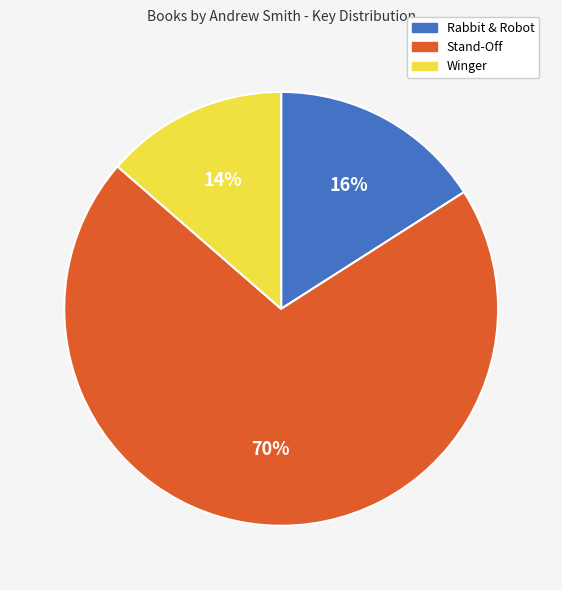

Count the number of slices in the pie.

3